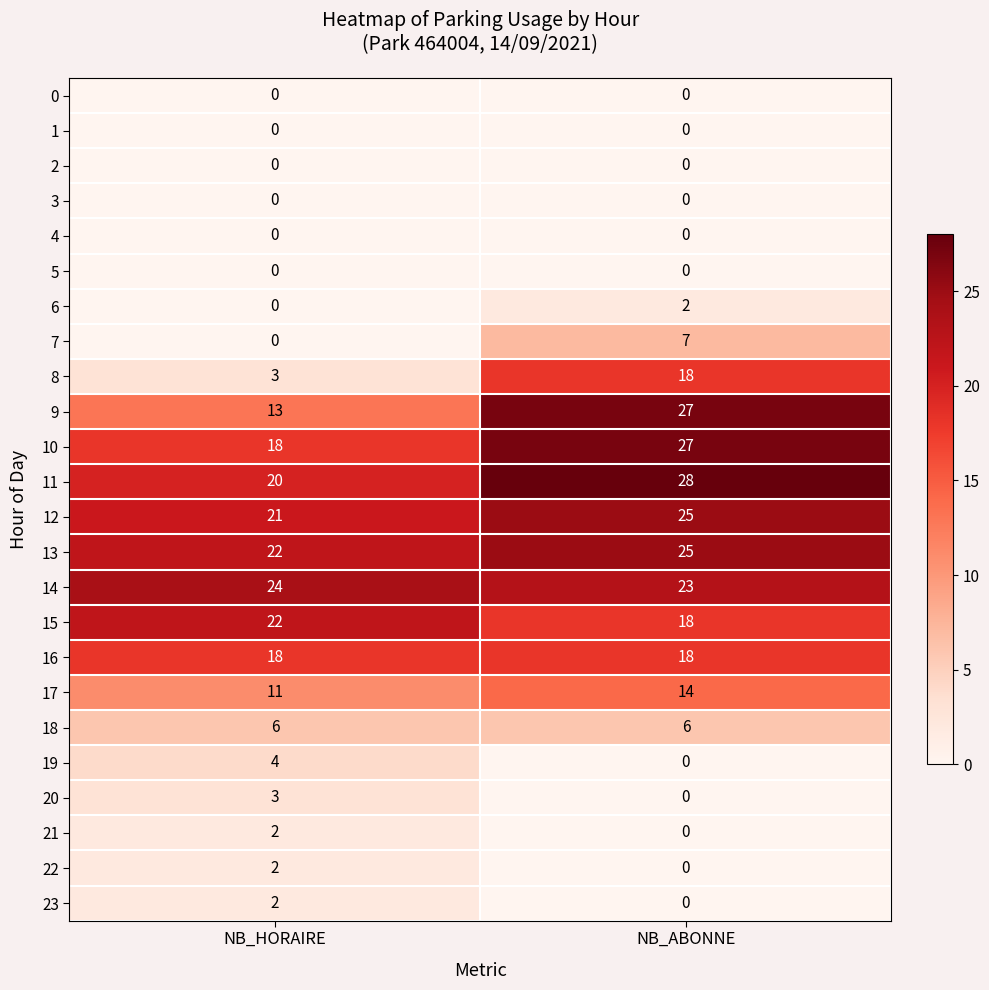

What is the difference between the maximum and minimum values in the 9 series?

14